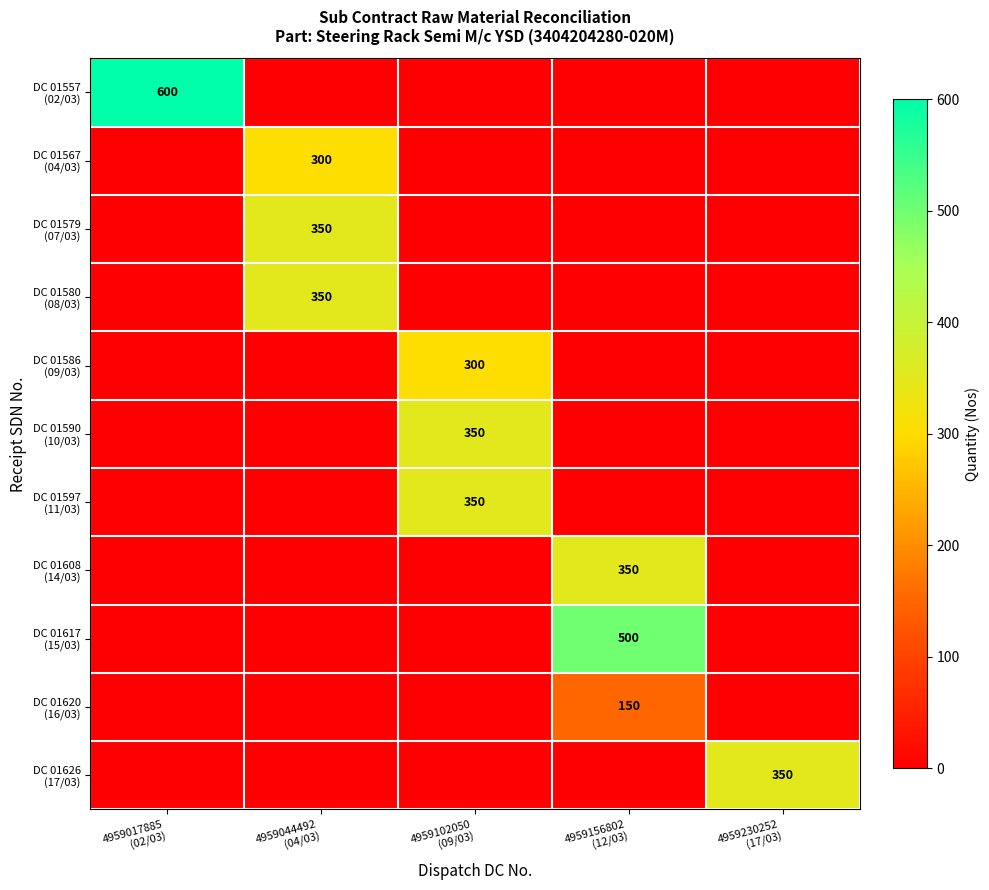

At which category is the sum across all series the highest?

4959044492
(04/03)